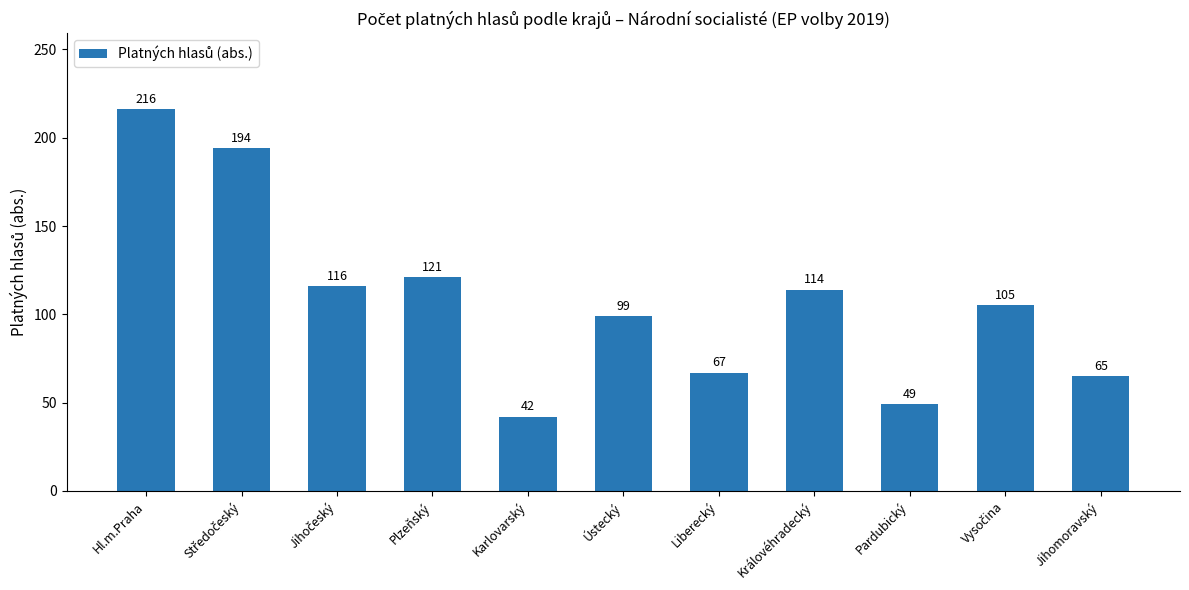

At which label is the value closest to 129?

Plzeňský